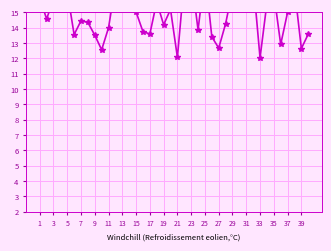

Does the chart display data point markers on the line(s)?

Yes